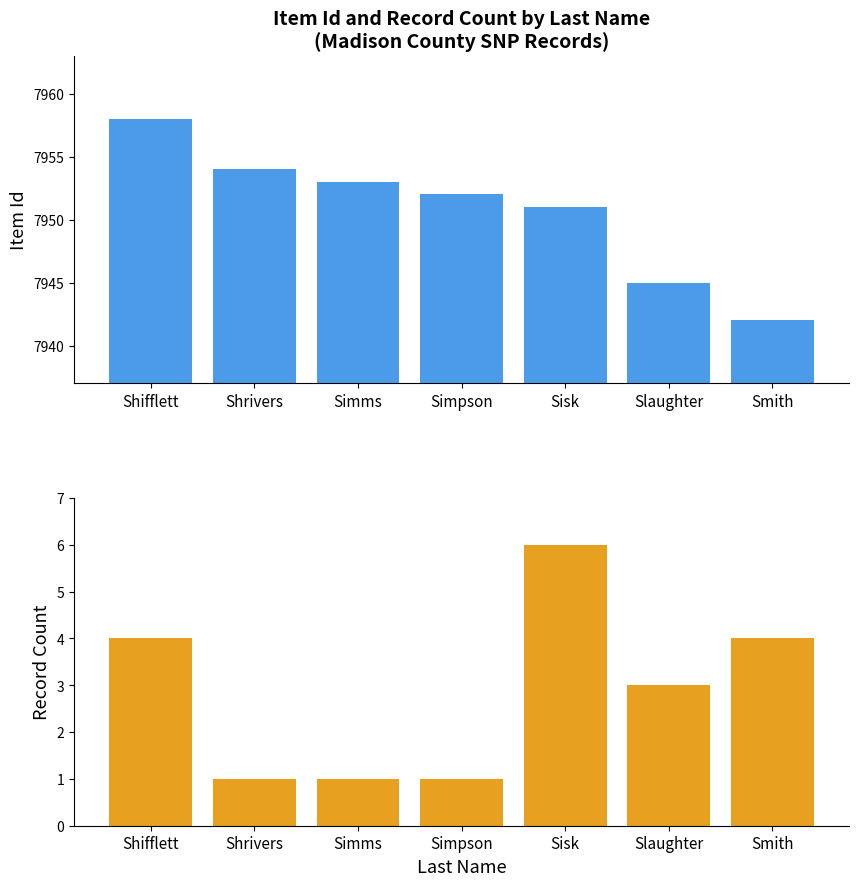

Reading left to right, list all the values displayed in this chart.

Item Id: 7958	7954	7953	7952	7951	7945	7942
Record Count: 4	1	1	1	6	3	4